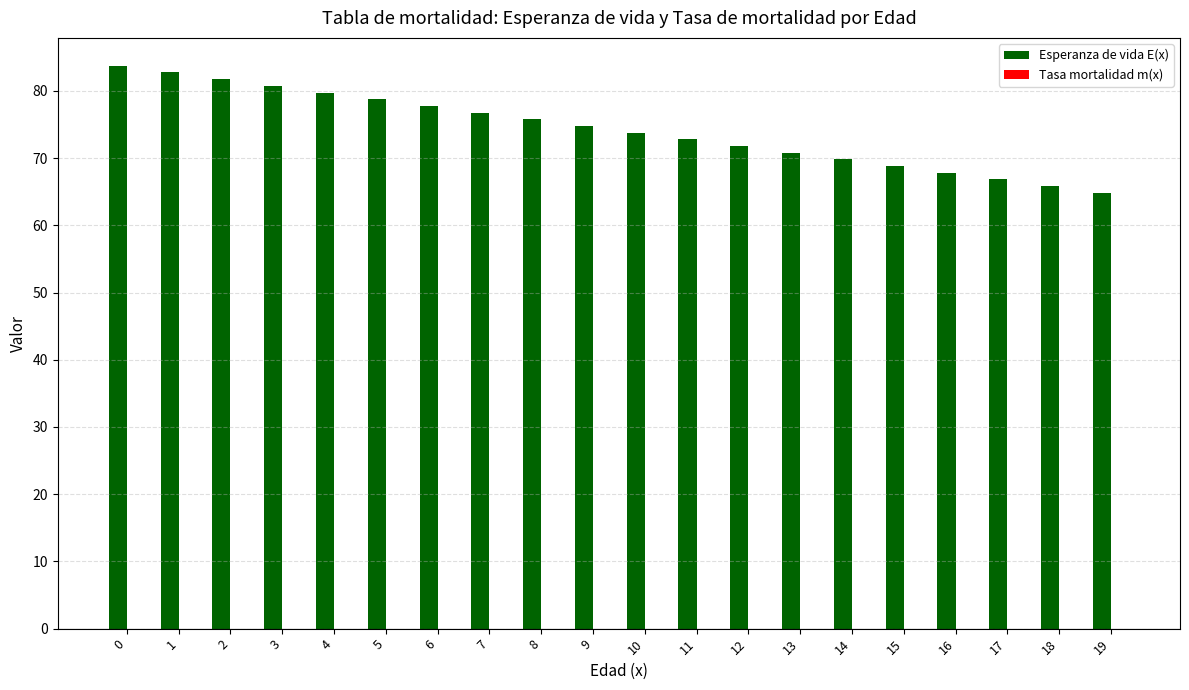

Which series has the largest range (max minus min)?

Esperanza de vida E(x)